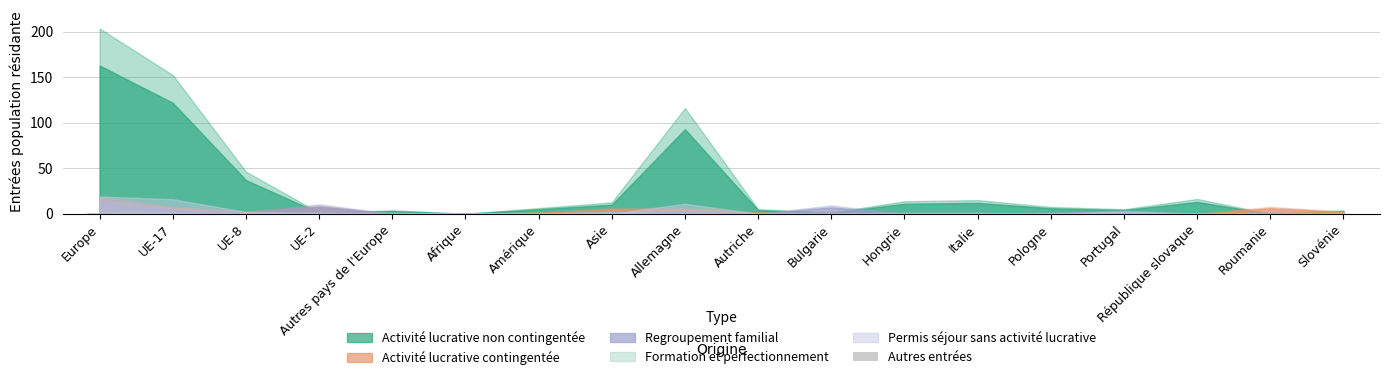

What is the change in value from Europe to Portugal?

-1